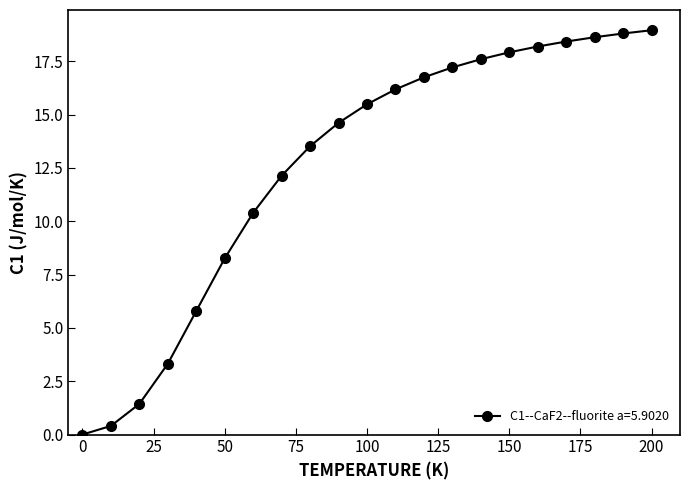

What is the sum of all values?

264.0